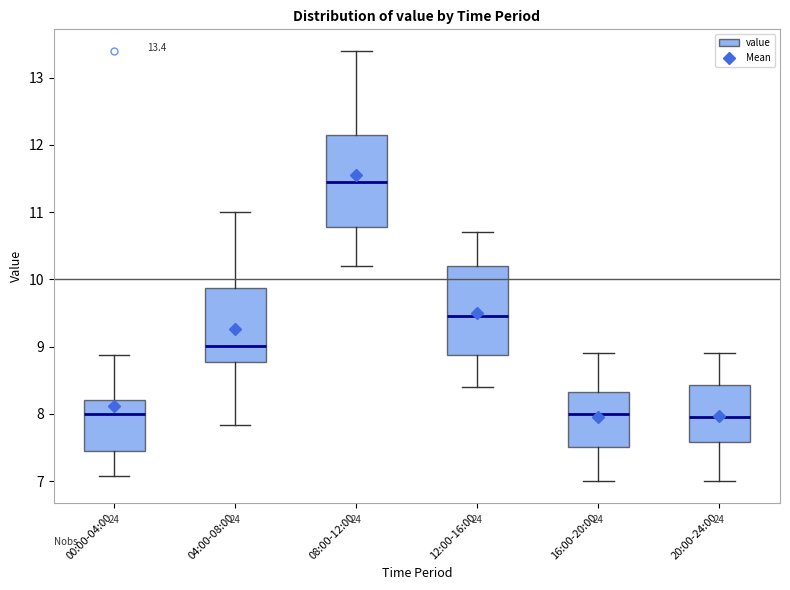

Which box has the highest median line?

08:00-12:00